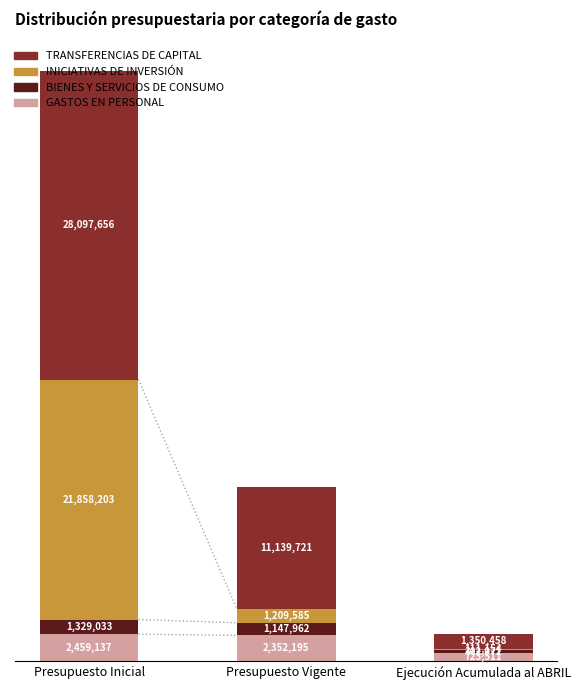

At which label is INICIATIVAS DE INVERSIÓN closest to 10984678?

Presupuesto Vigente